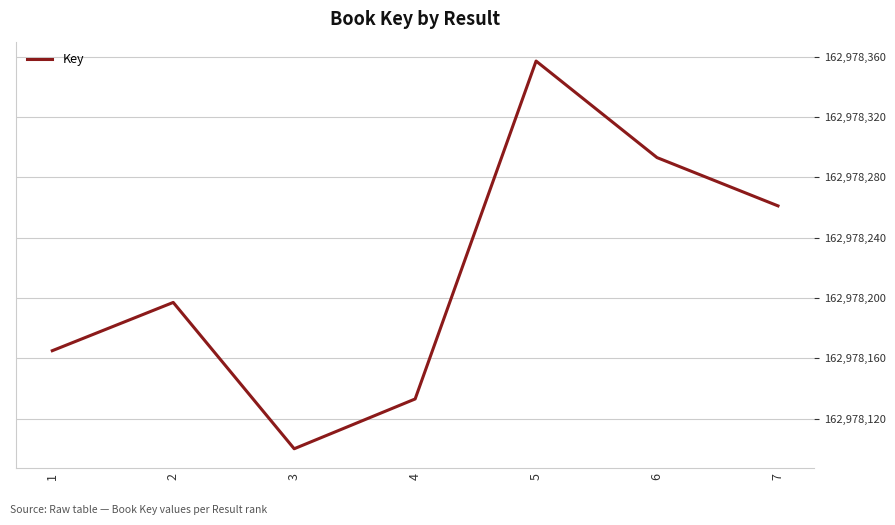

List the labels in order of value, largest first.

5, 6, 7, 2, 1, 4, 3